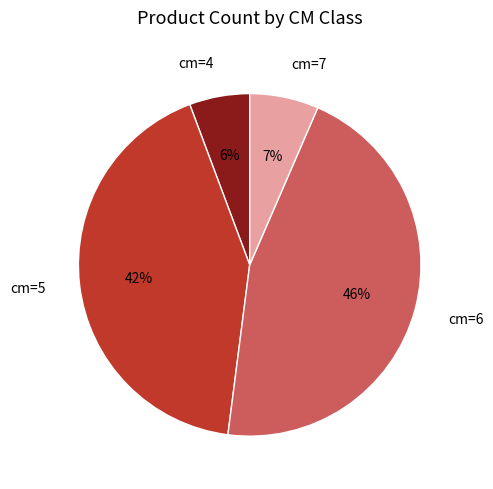

What is the largest slice in the pie chart?

cm=6